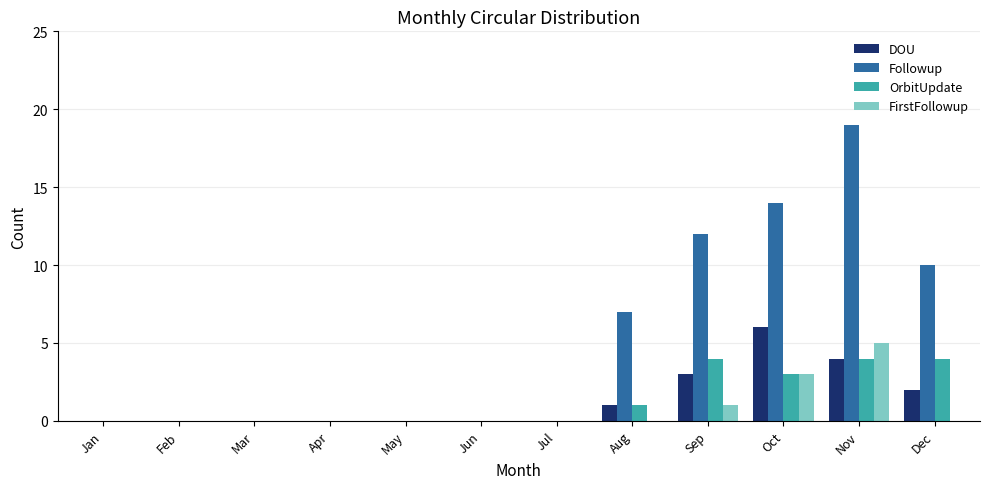

What is the difference between the Followup values at Mar and Sep?

12